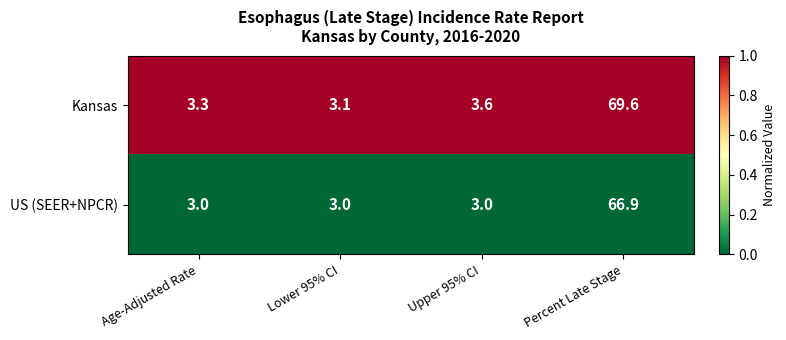

At which category is the sum across all series the highest?

Percent Late Stage